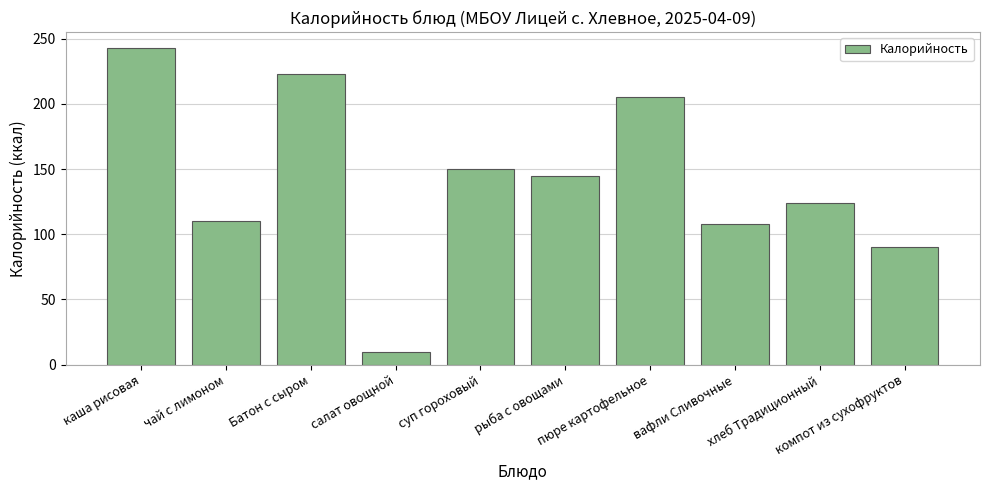

What is the value of the 1st bar from the left?

243